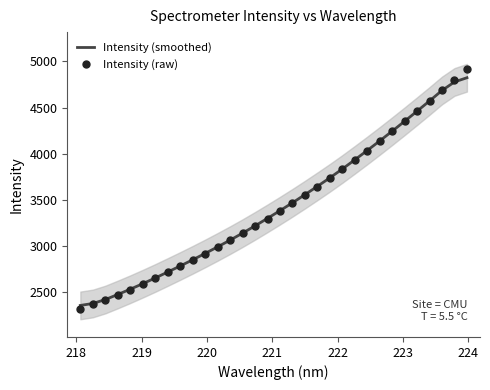

Which series contains the highest Y value?

Intensity (raw)